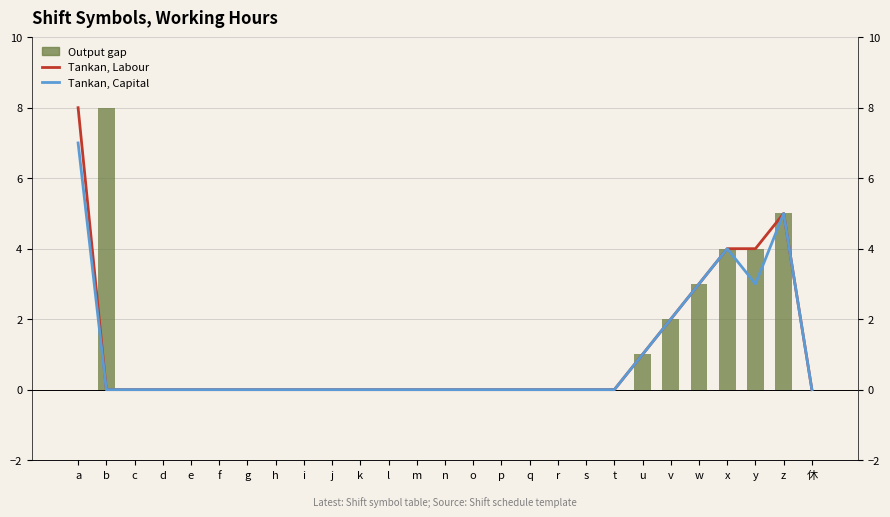

Does the chart contain stacked bars?

No